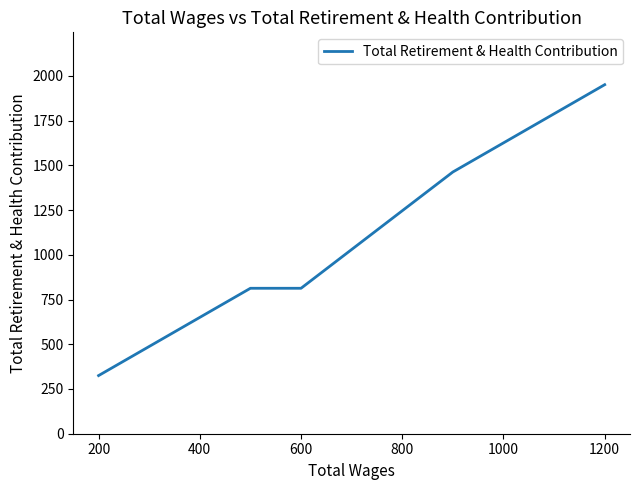

What is the sum of all values?

9267